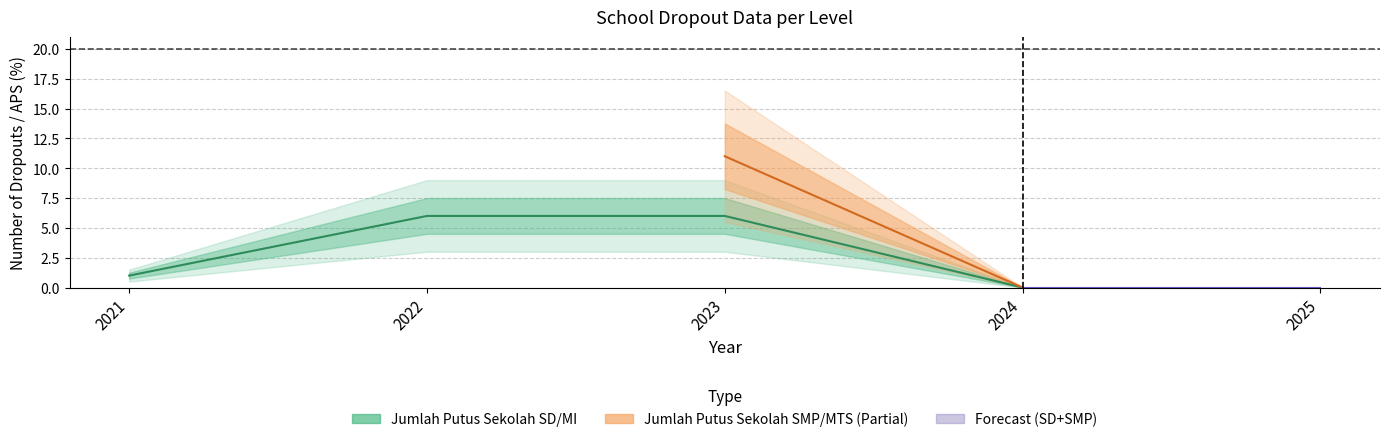

Which has a higher value, 2025 or 2022?

2022